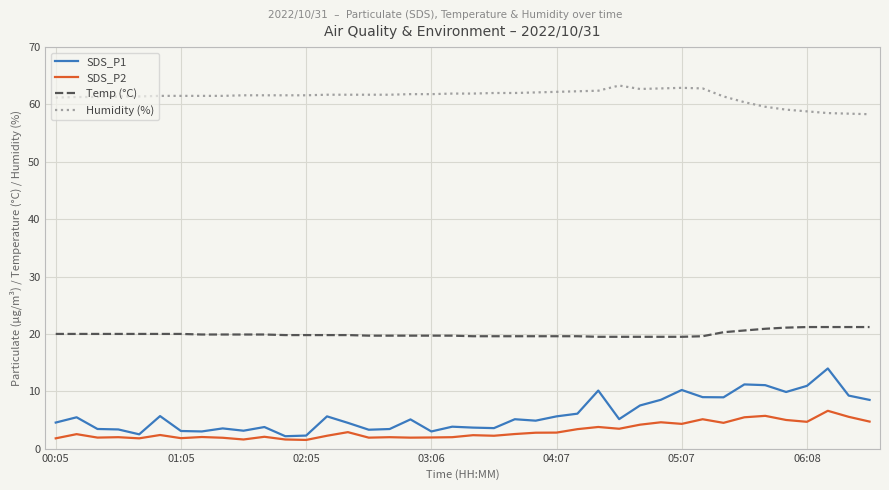

Which series has the largest range (max minus min)?

SDS_P1